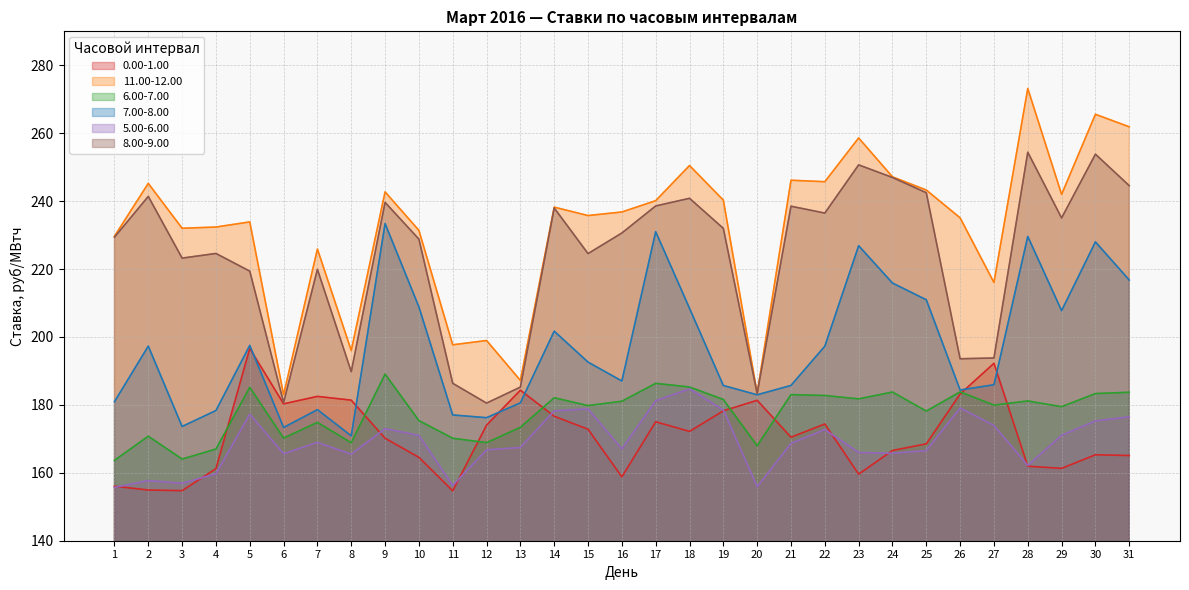

Rank the series at 3 from lowest to highest value.

0.00-1.00, 5.00-6.00, 6.00-7.00, 7.00-8.00, 8.00-9.00, 11.00-12.00